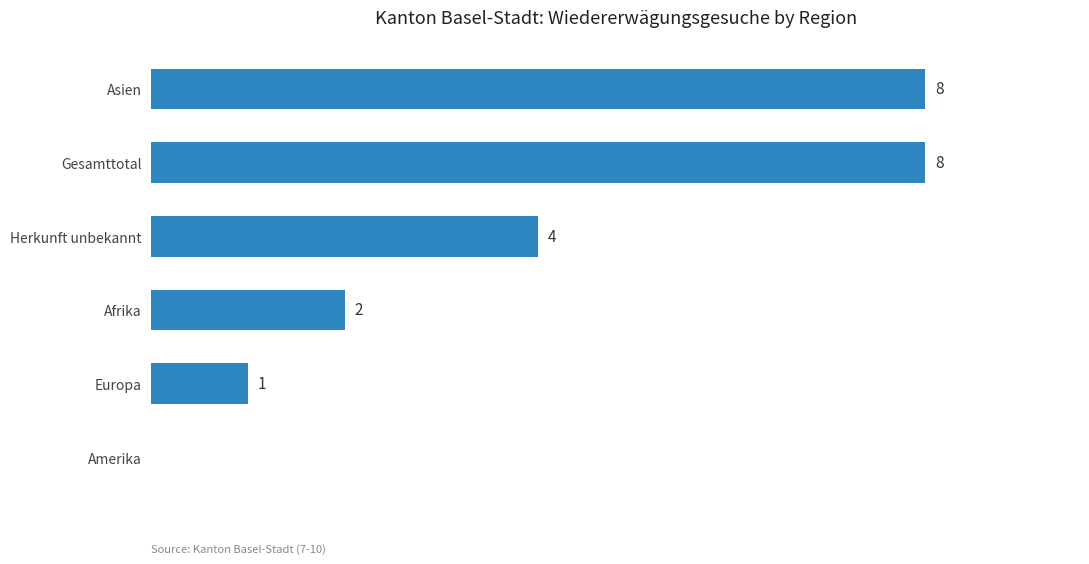

Where is the data nearest to the value 4?

Herkunft unbekannt